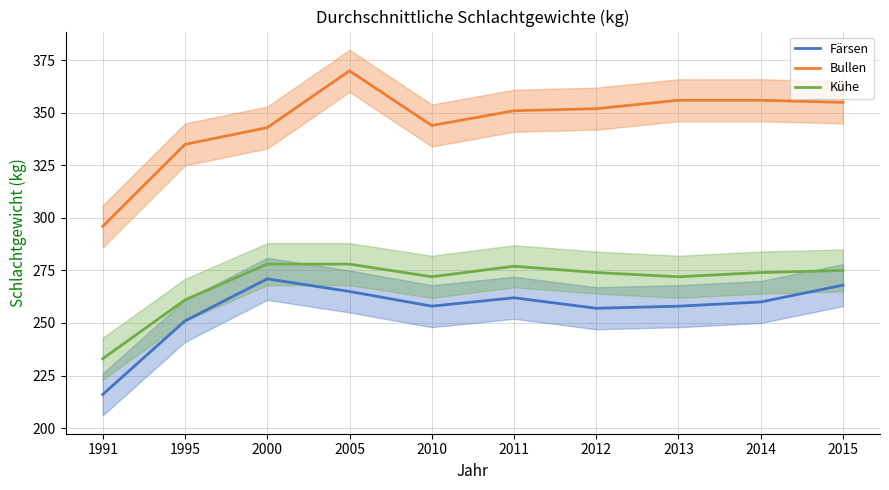

What is the total value across all series at 2011?

890